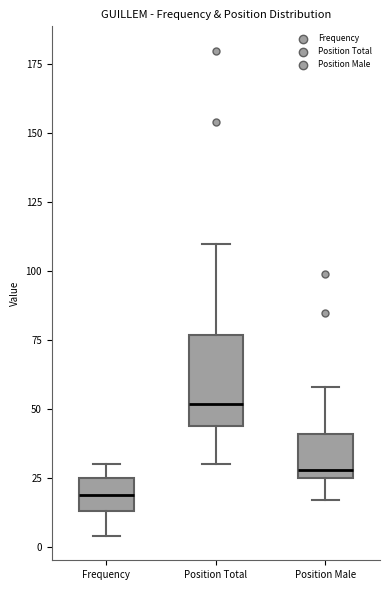

Reading left to right, transcribe this box plot: for each box, give where its median line is, the range the box spans, and where its two whiskers end, as read against the y-axis. The values are not printed on the chart, so give them approximately, as read against the axis.

Frequency: median 20, box 15 to 25, whiskers 5 to 30
Position Total: median 50, box 45 to 75, whiskers 30 to 110
Position Male: median 30, box 25 to 40, whiskers 15 to 60